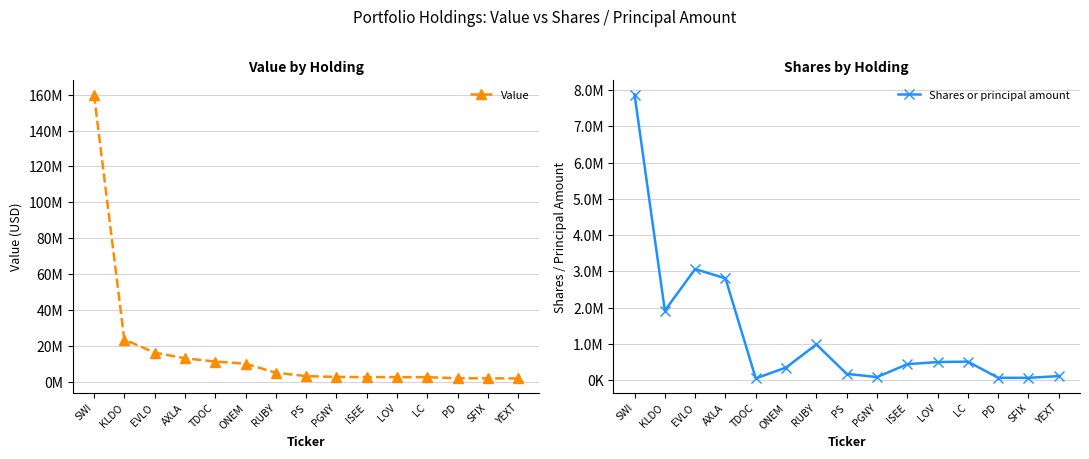

How many categories are shown in the chart?

15